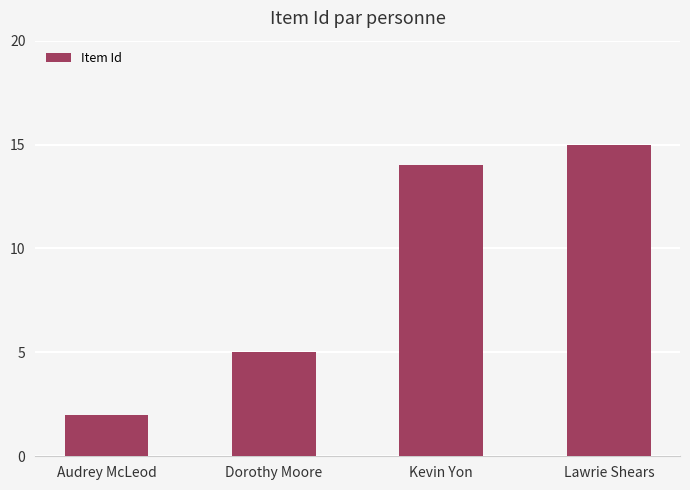

What is the label of the 4th bar from the left?

Lawrie Shears